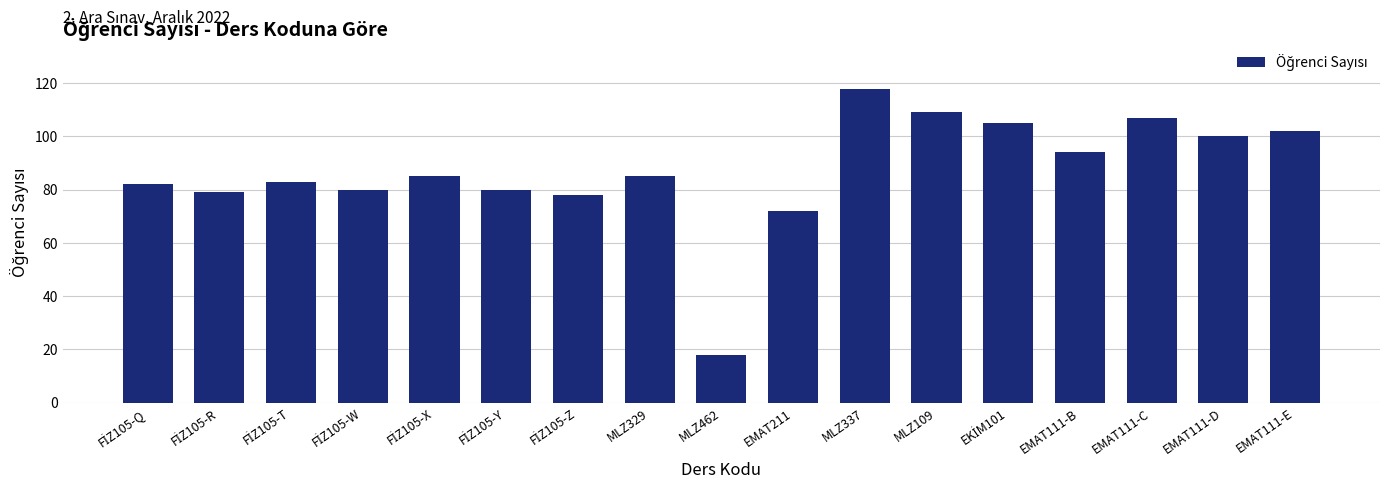

Reading left to right, transcribe all the data shown in this chart.

82	79	83	80	85	80	78	85	18	72	118	109	105	94	107	100	102